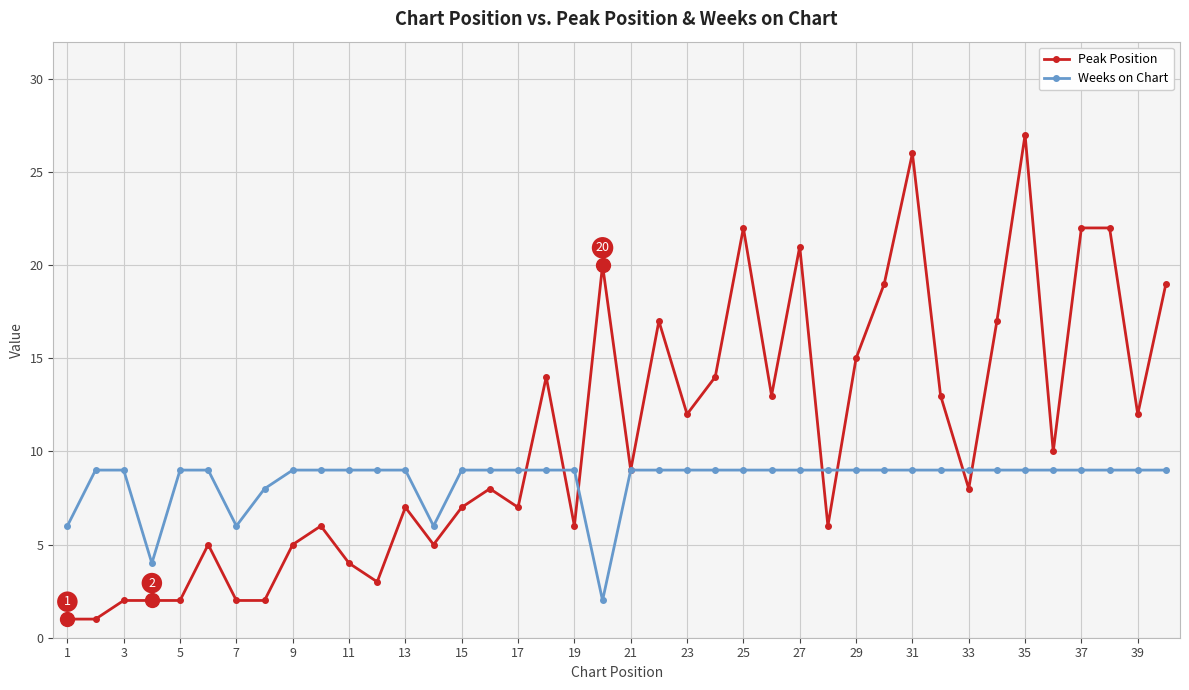

How many Weeks on Chart values are between 9 and 10?

34